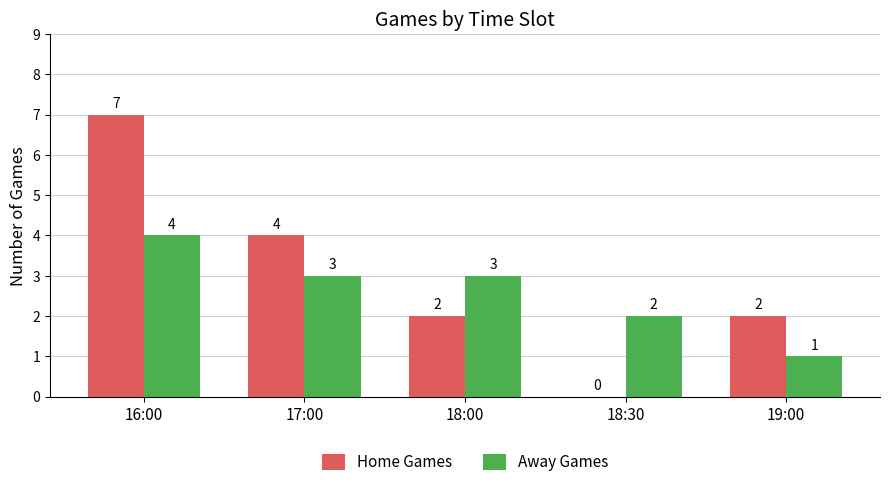

True or false: Home Games has a value of -5 at 18:30.

False